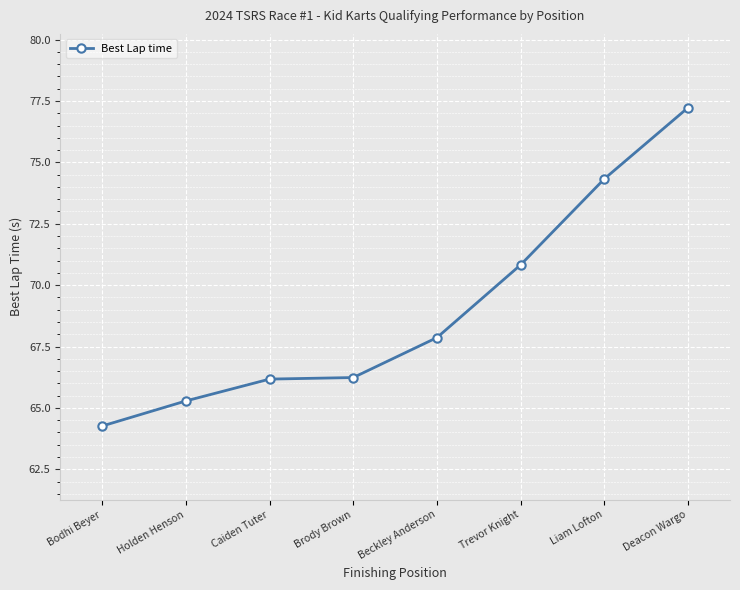

Does the chart display data point markers on the line(s)?

Yes